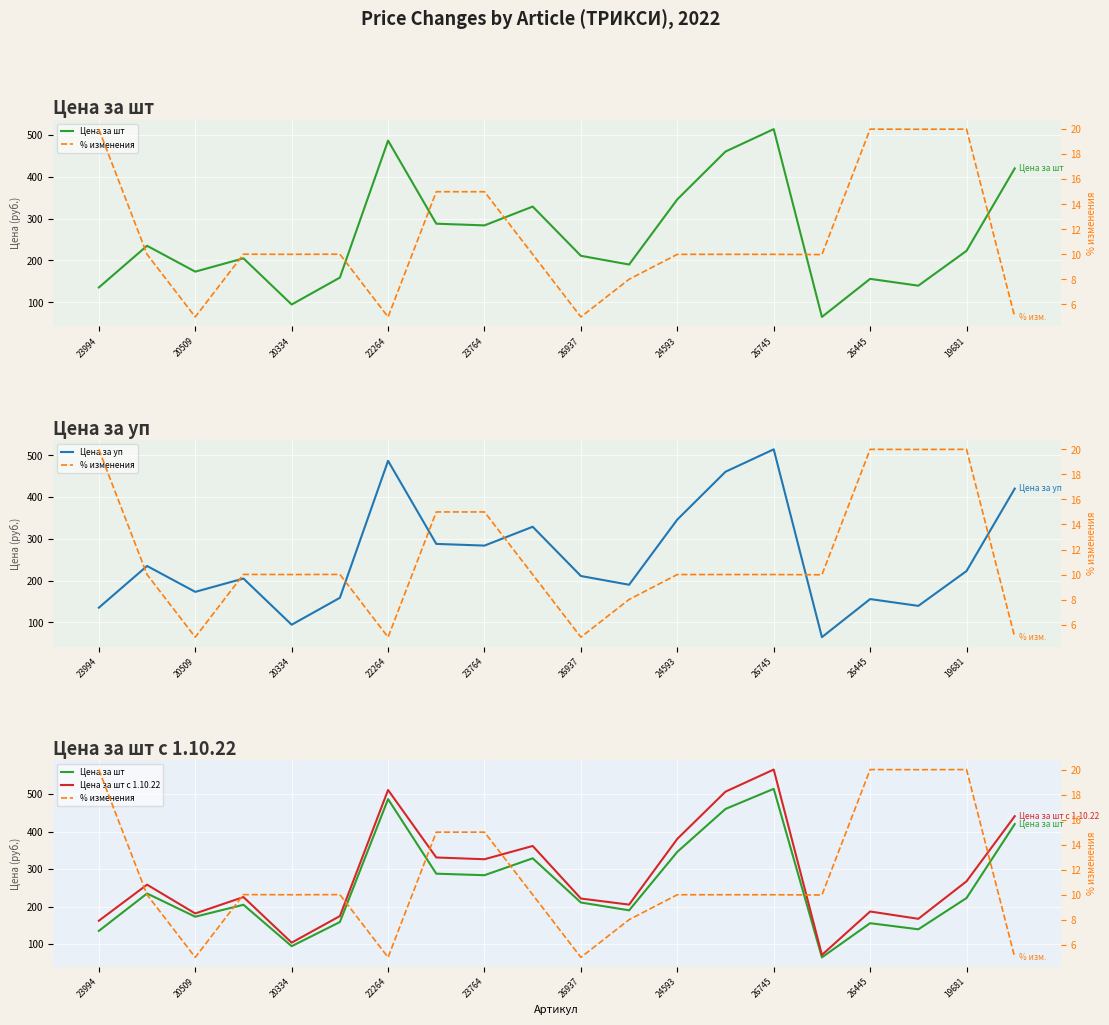

What is the minimum value shown in the chart?

5.0